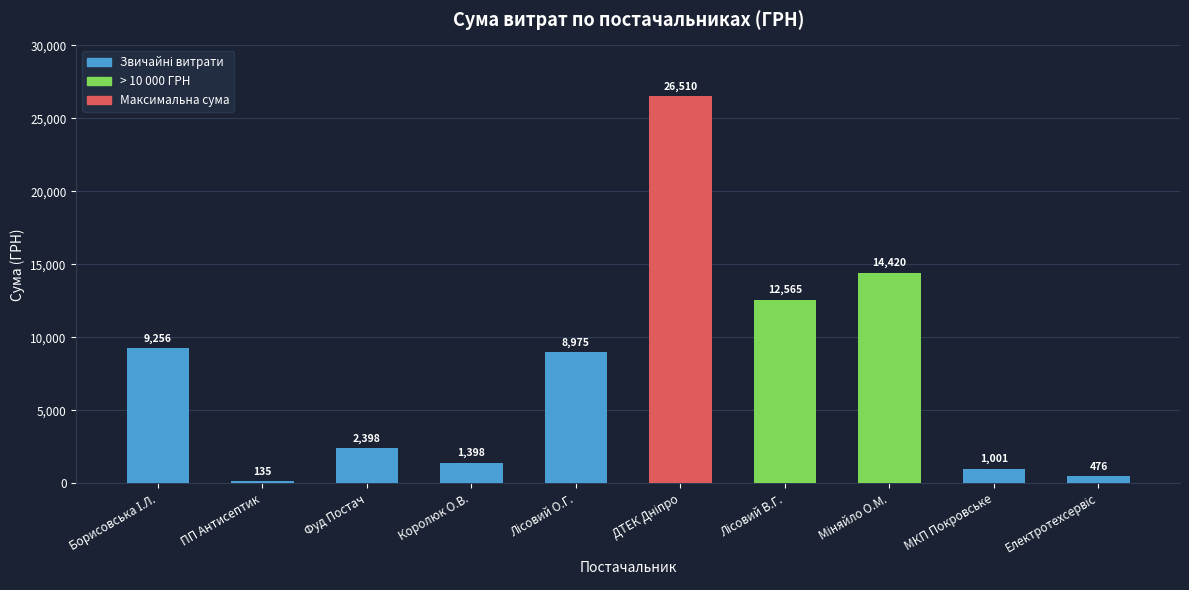

What position from the right is ПП Антисептик?

9